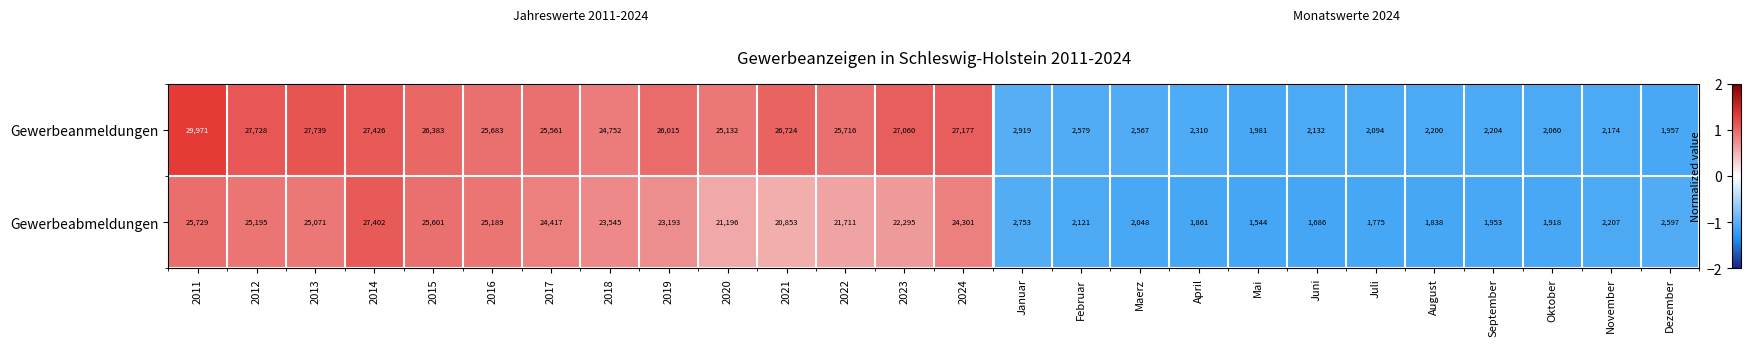

At which label is Gewerbeabmeldungen closest to 14473?

2021